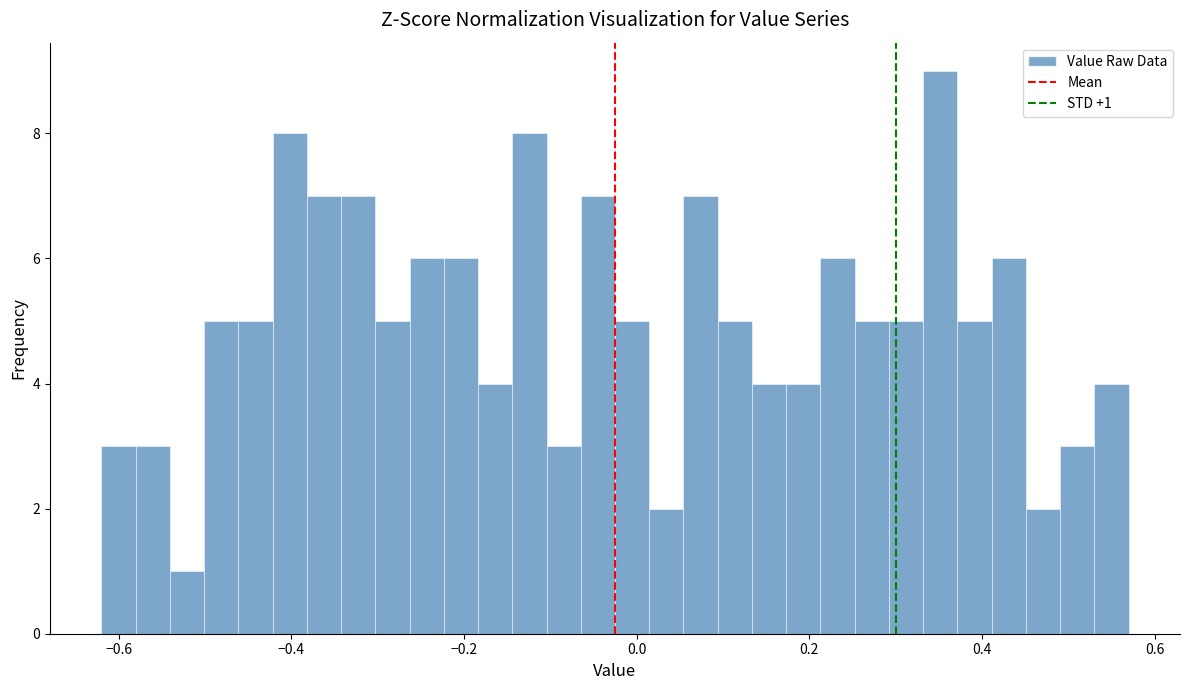

Around what value on the x-axis is the tallest bar? Give the approximate position of its centre, as read against the axis.

0.36